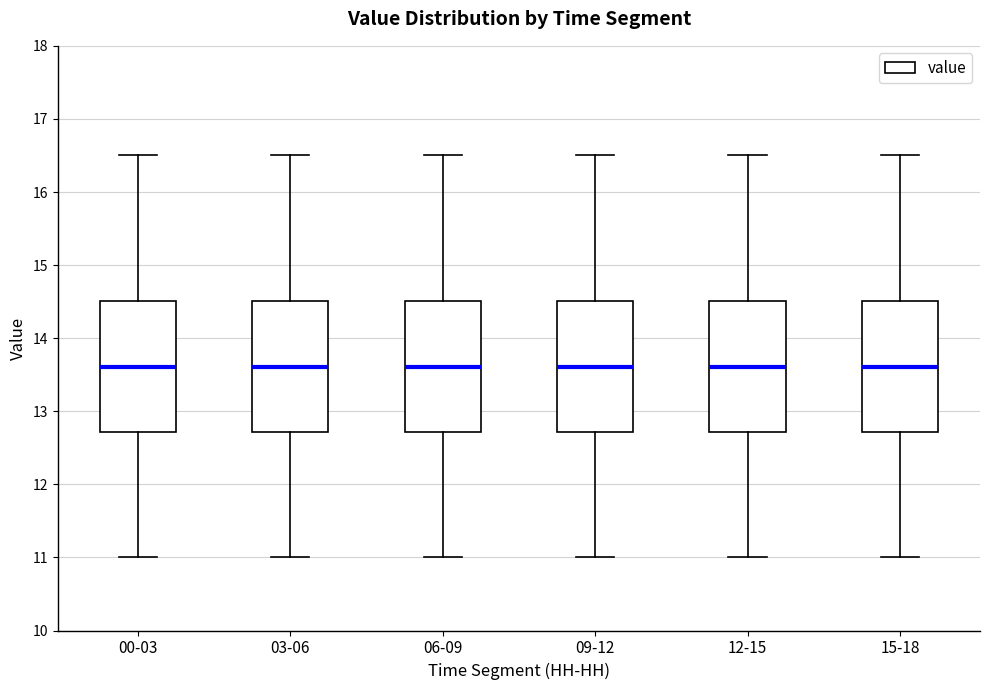

Reading left to right, transcribe this box plot: for each box, give where its median line is, the range the box spans, and where its two whiskers end, as read against the y-axis. The values are not printed on the chart, so give them approximately, as read against the axis.

00-03: median 13.6, box 12.7 to 14.5, whiskers 11.0 to 16.5
03-06: median 13.6, box 12.7 to 14.5, whiskers 11.0 to 16.5
06-09: median 13.6, box 12.7 to 14.5, whiskers 11.0 to 16.5
09-12: median 13.6, box 12.7 to 14.5, whiskers 11.0 to 16.5
12-15: median 13.6, box 12.7 to 14.5, whiskers 11.0 to 16.5
15-18: median 13.6, box 12.7 to 14.5, whiskers 11.0 to 16.5